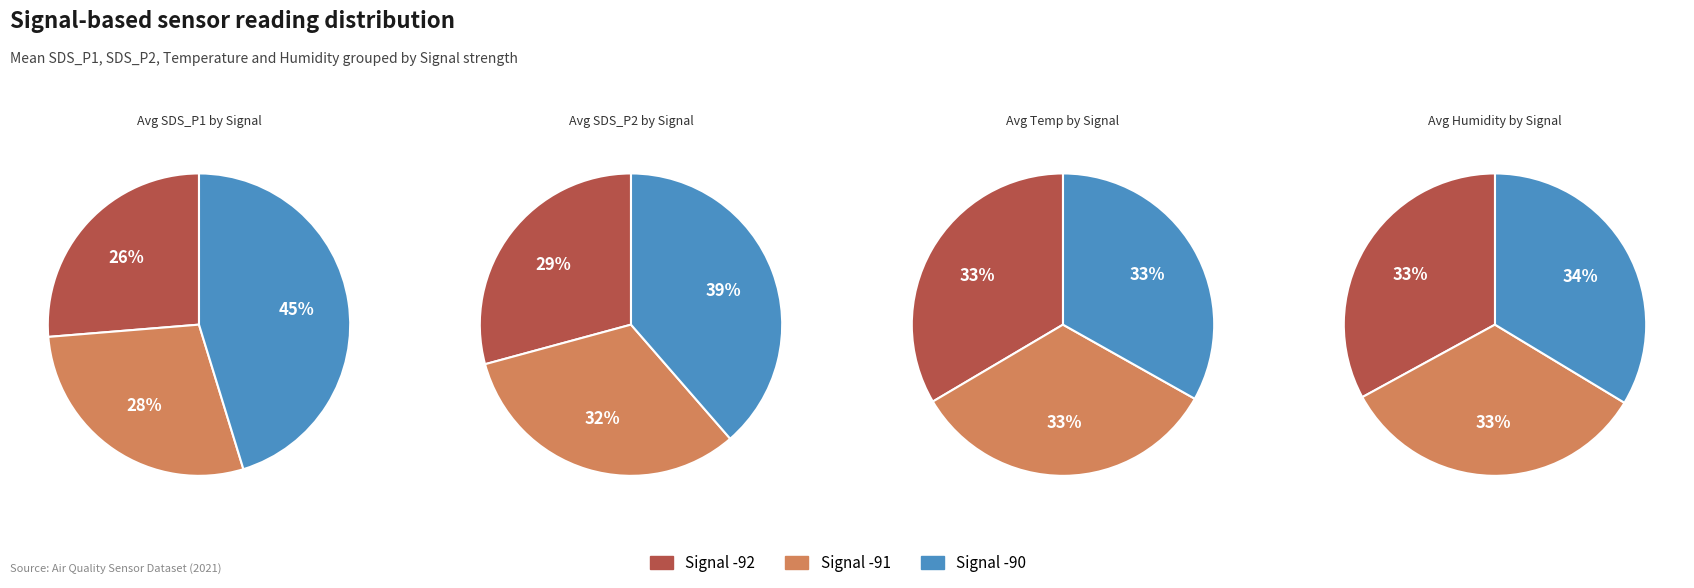

Between 9 and 15, which series saw the biggest shift?

SDS_P1